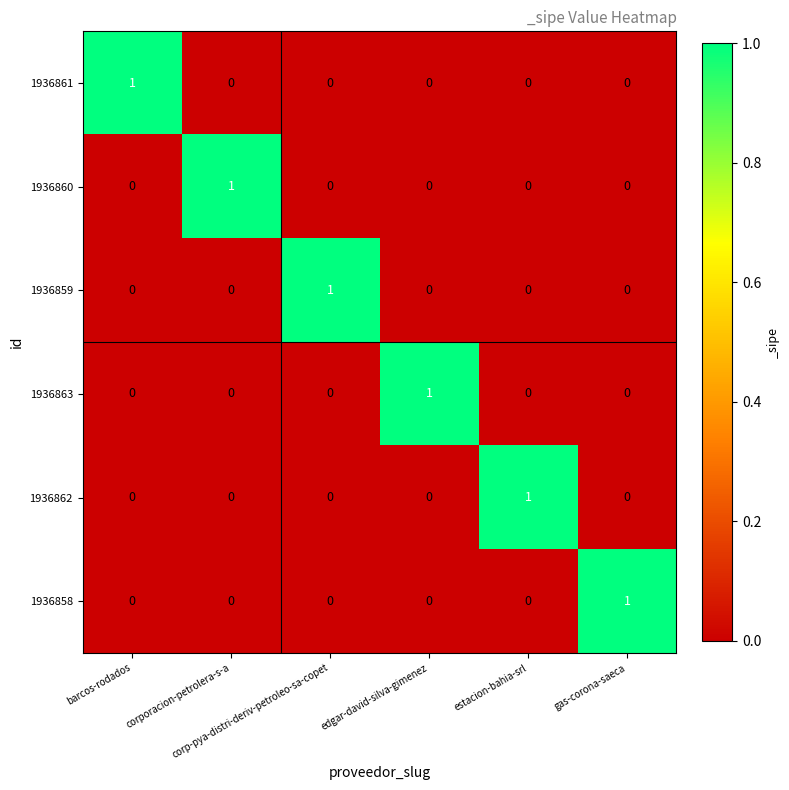

At how many categories does at least one series exceed 0?

6